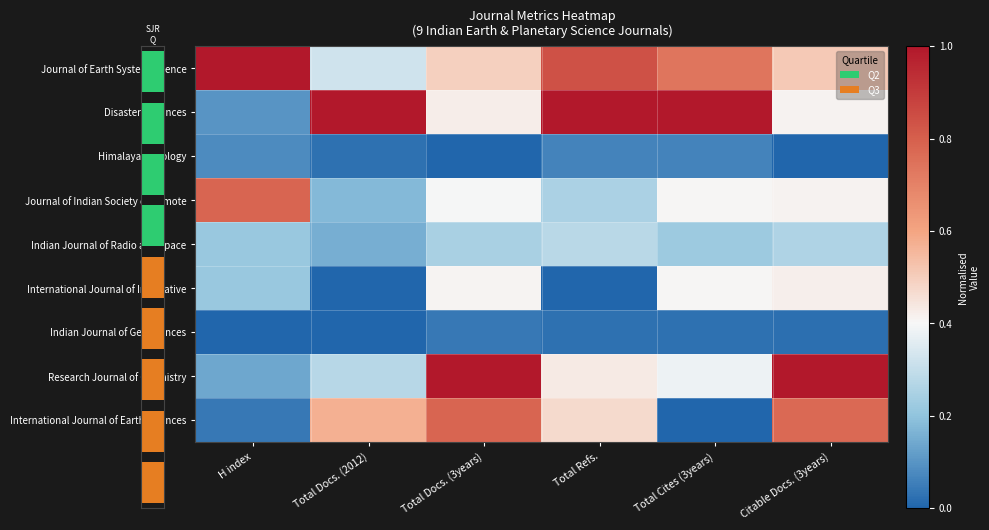

The Indian Journal of Radio and Space series shows 0.1 at Total Cites (3years). True or false?

False